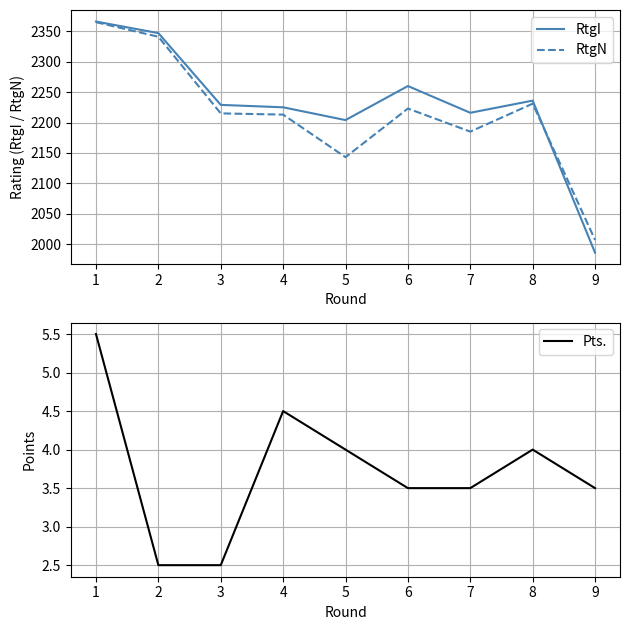

What is the value of the Pts. point at the 3rd from the left?

2.5